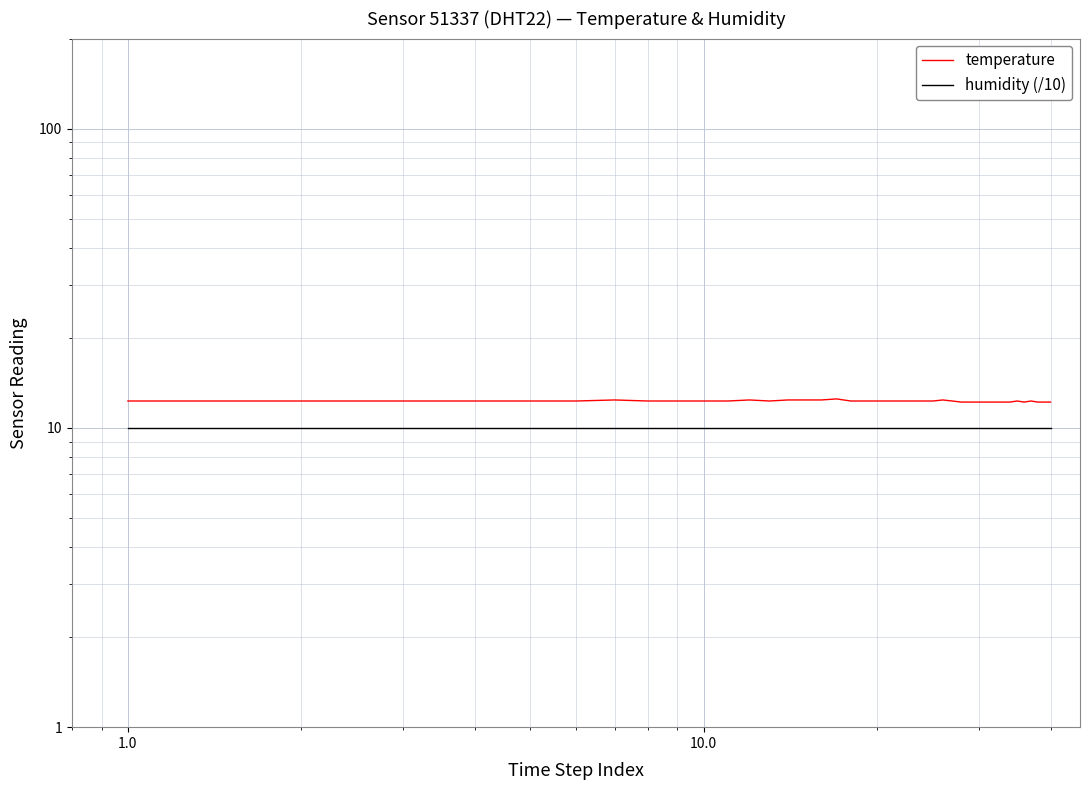

Is this an area chart (filled region under the line)?

No